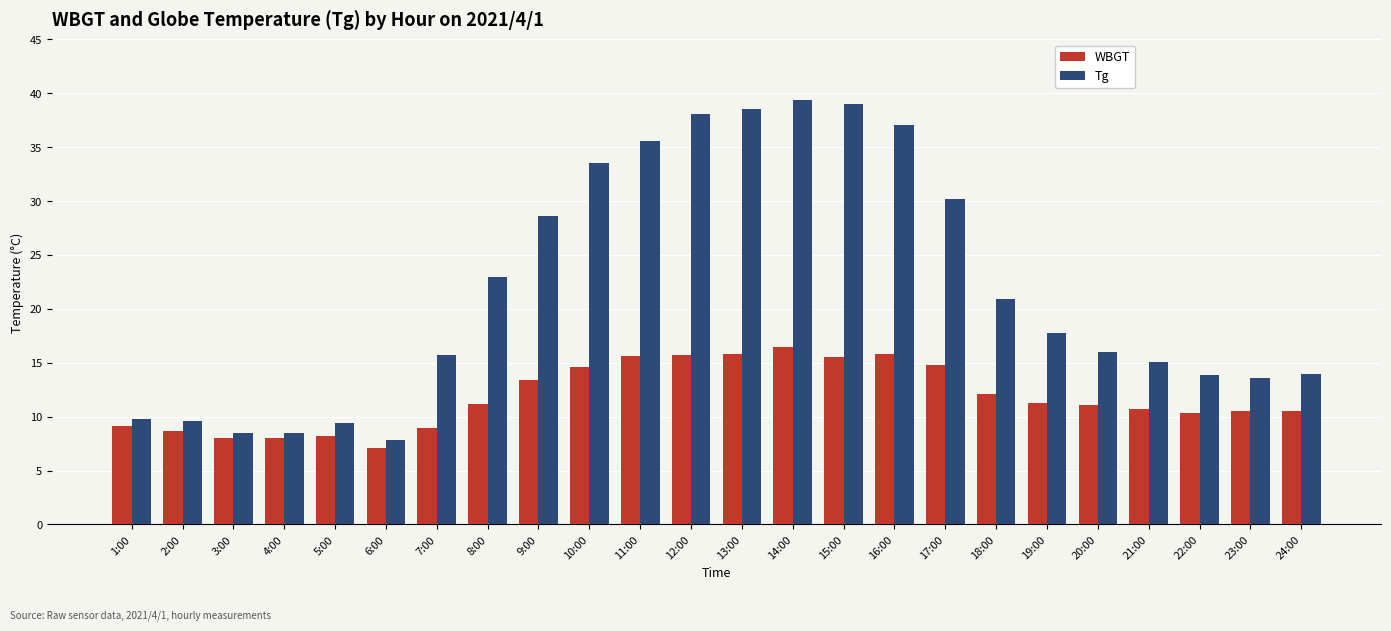

What is the sum of all Tg values?

523.6